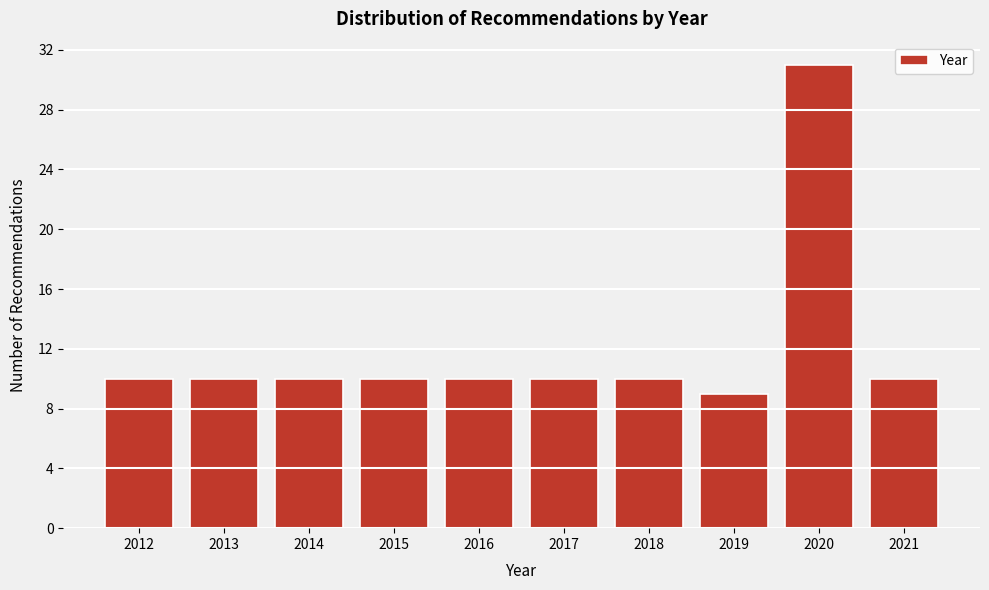

Reading right to left, list all the values displayed in this chart.

10	31	9	10	10	10	10	10	10	10